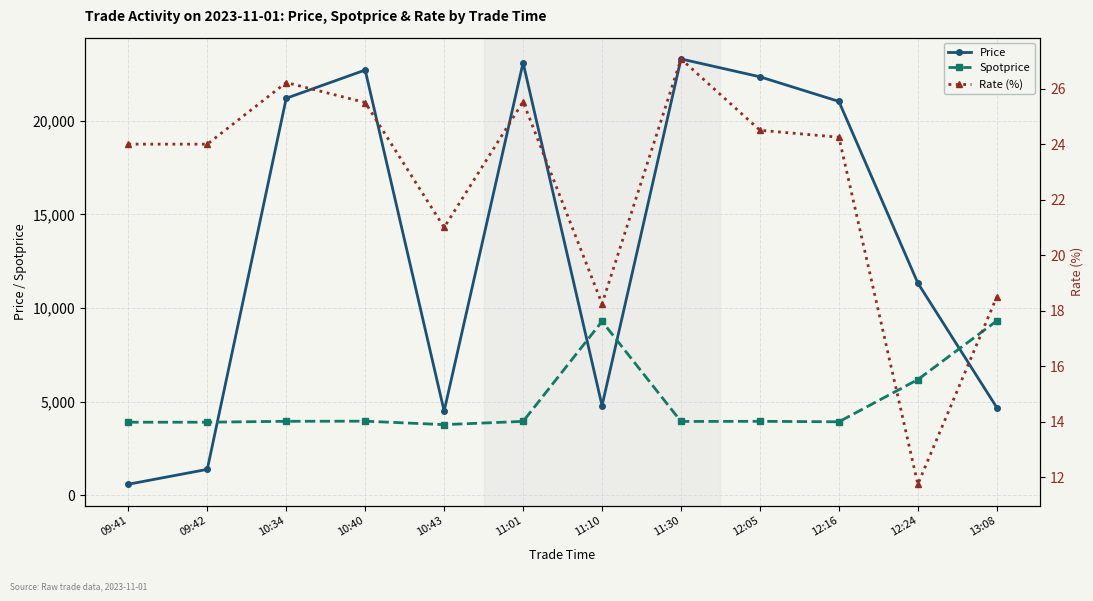

What is the maximum value shown in the chart?

23300.0